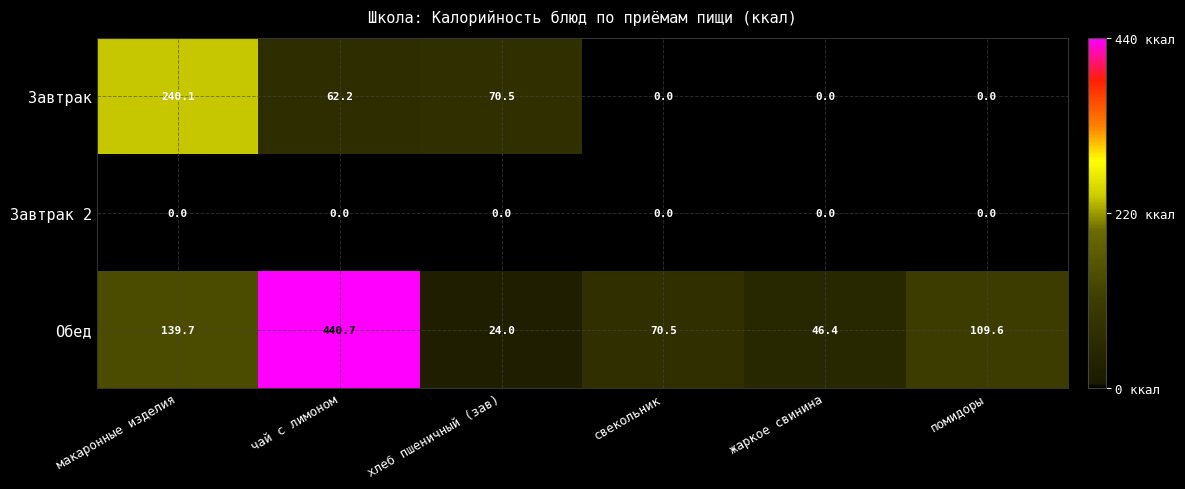

Reading right to left, extract all data points from this chart.

Завтрак: помидоры=0.0	жаркое свинина=0.0	свекольник=0.0	хлеб пшеничный (зав)=70.5	чай с лимоном=62.2	макаронные изделия=240.1
Завтрак 2: помидоры=0.0	жаркое свинина=0.0	свекольник=0.0	хлеб пшеничный (зав)=0.0	чай с лимоном=0.0	макаронные изделия=0.0
Обед: помидоры=109.6	жаркое свинина=46.4	свекольник=70.5	хлеб пшеничный (зав)=24.0	чай с лимоном=440.7	макаронные изделия=139.7